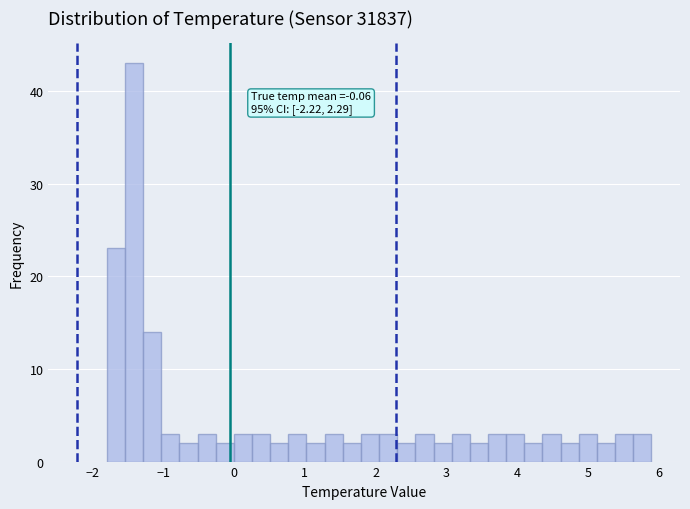

Around what value on the x-axis is the tallest bar? Give the approximate position of its centre, as read against the axis.

-1.4